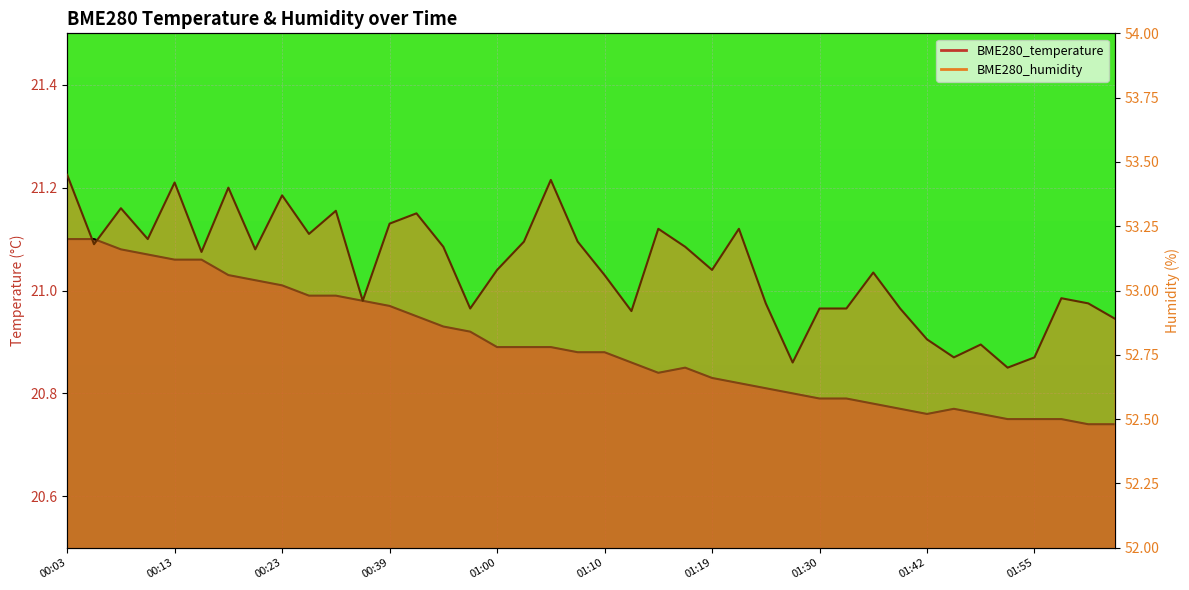

Reading left to right, transcribe all the data shown in this chart.

BME280_temperature: 21.1	21.1	21.1	21.1	21.1	21.1	21.0	21.0	21.0	21.0	21.0	21.0	21.0	20.9	20.9	20.9	20.9	20.9	20.9	20.9	20.9	20.9	20.8	20.9	20.8	20.8	20.8	20.8	20.8	20.8	20.8	20.8	20.8	20.8	20.8	20.8	20.8	20.8	20.7	20.7
BME280_humidity: 53.5	53.2	53.3	53.2	53.4	53.1	53.4	53.2	53.4	53.2	53.3	53.0	53.3	53.3	53.2	52.9	53.1	53.2	53.4	53.2	53.1	52.9	53.2	53.2	53.1	53.2	53.0	52.7	52.9	52.9	53.1	52.9	52.8	52.7	52.8	52.7	52.7	53.0	53.0	52.9